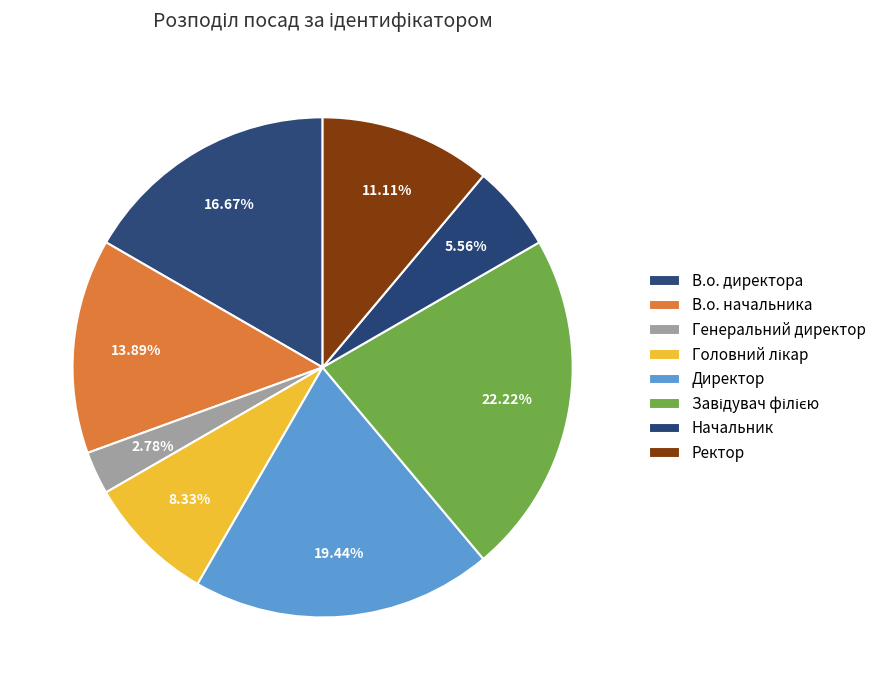

Which slice is the smallest?

Генеральний директор